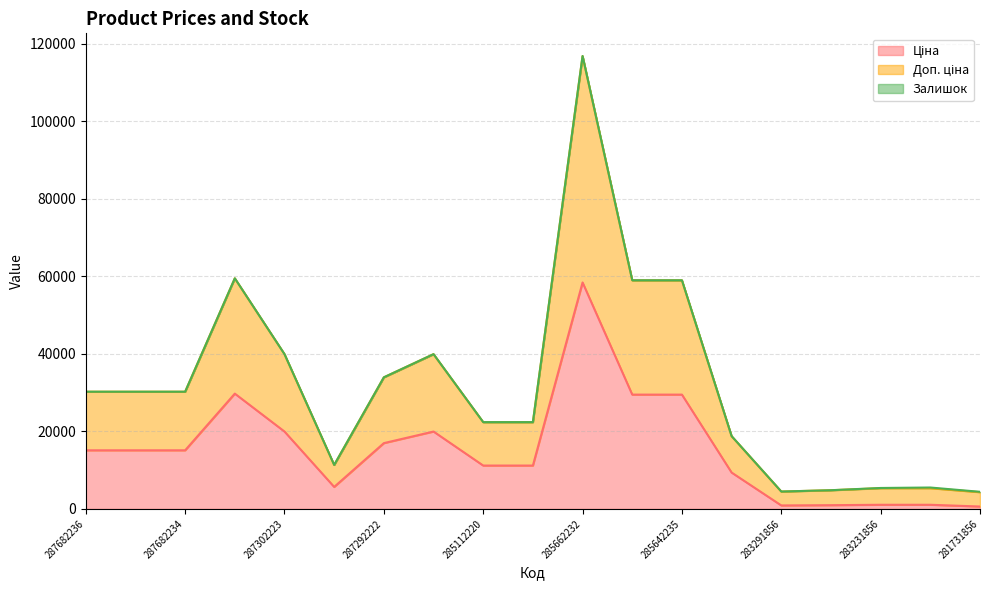

At which category is the sum across all series the highest?

285662232